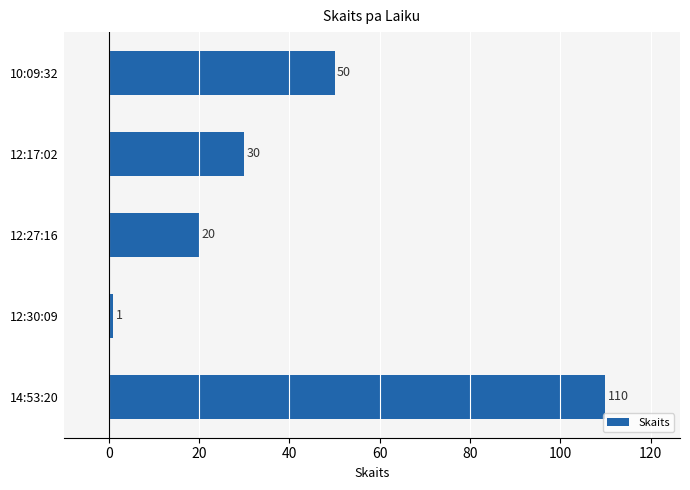

What is the change in value from 14:53:20 to 10:09:32?

-60